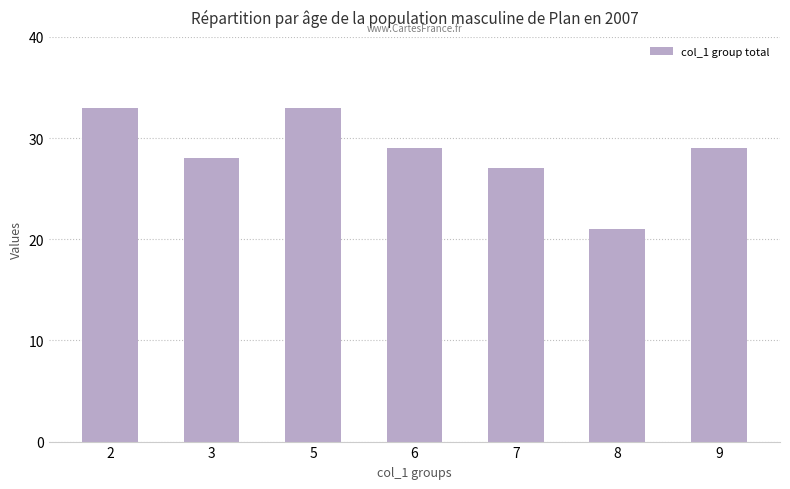

Reading right to left, list all the values displayed in this chart.

9=29	8=21	7=27	6=29	5=33	3=28	2=33